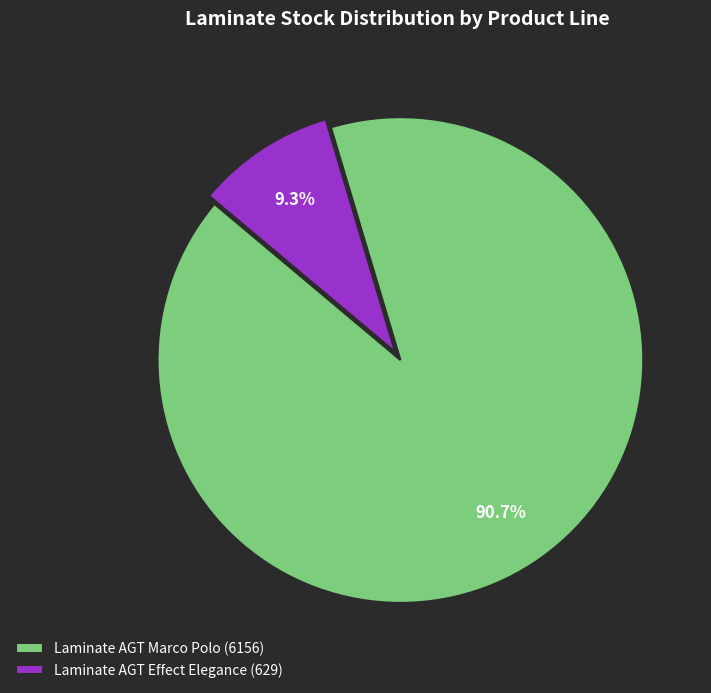

Which category has the smallest portion of the pie?

Laminate AGT Effect Elegance (629)